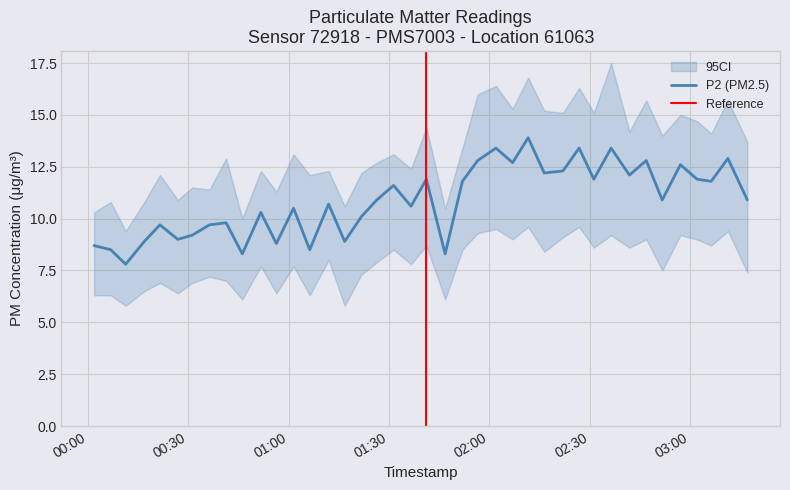

What is the total value across all series at 15?

25.3